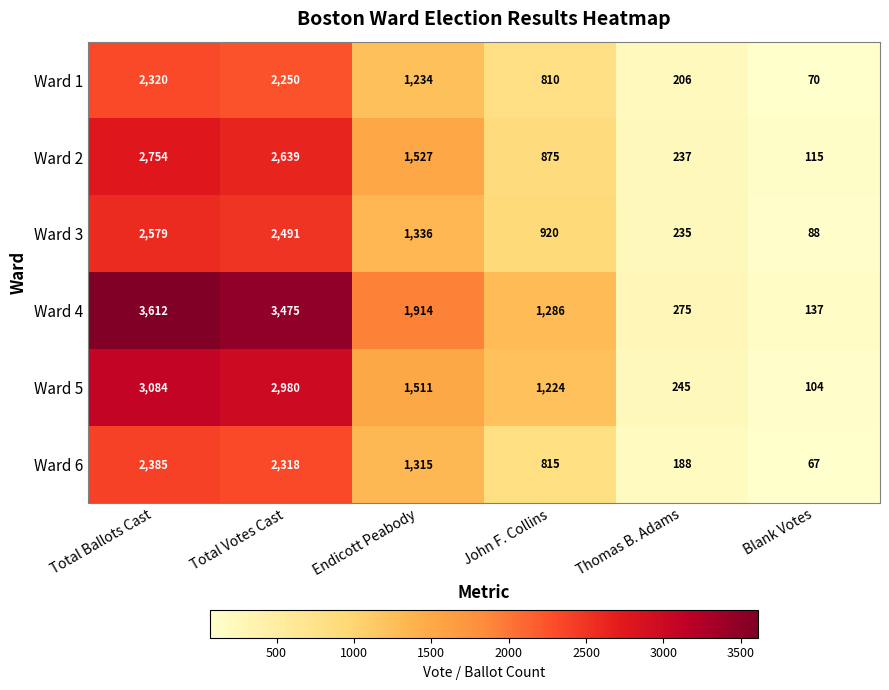

What value does the Ward 1 series have at Thomas B. Adams?

206